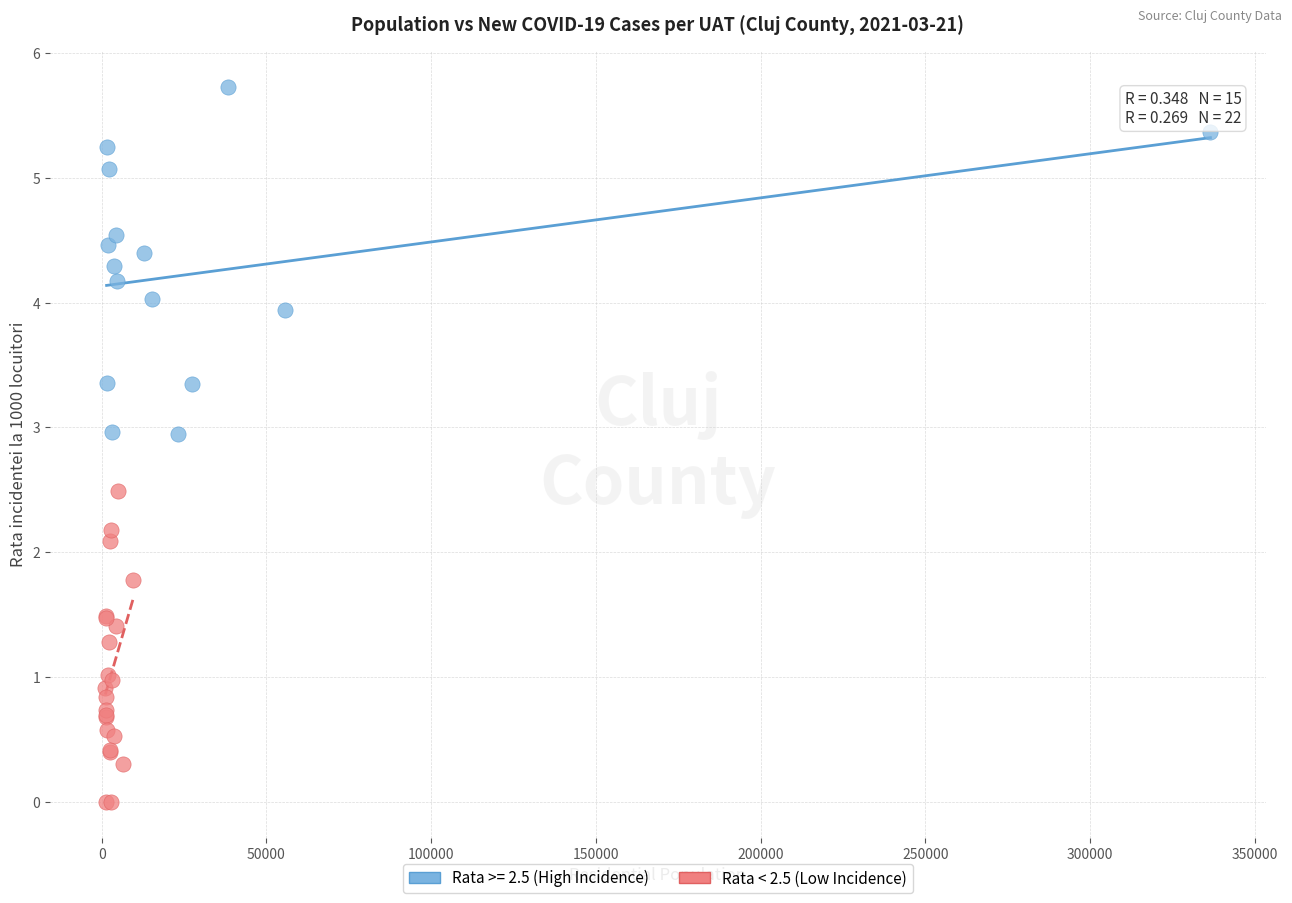

Which series contains the lowest Y value?

Rata < 2.5 (Low Incidence)